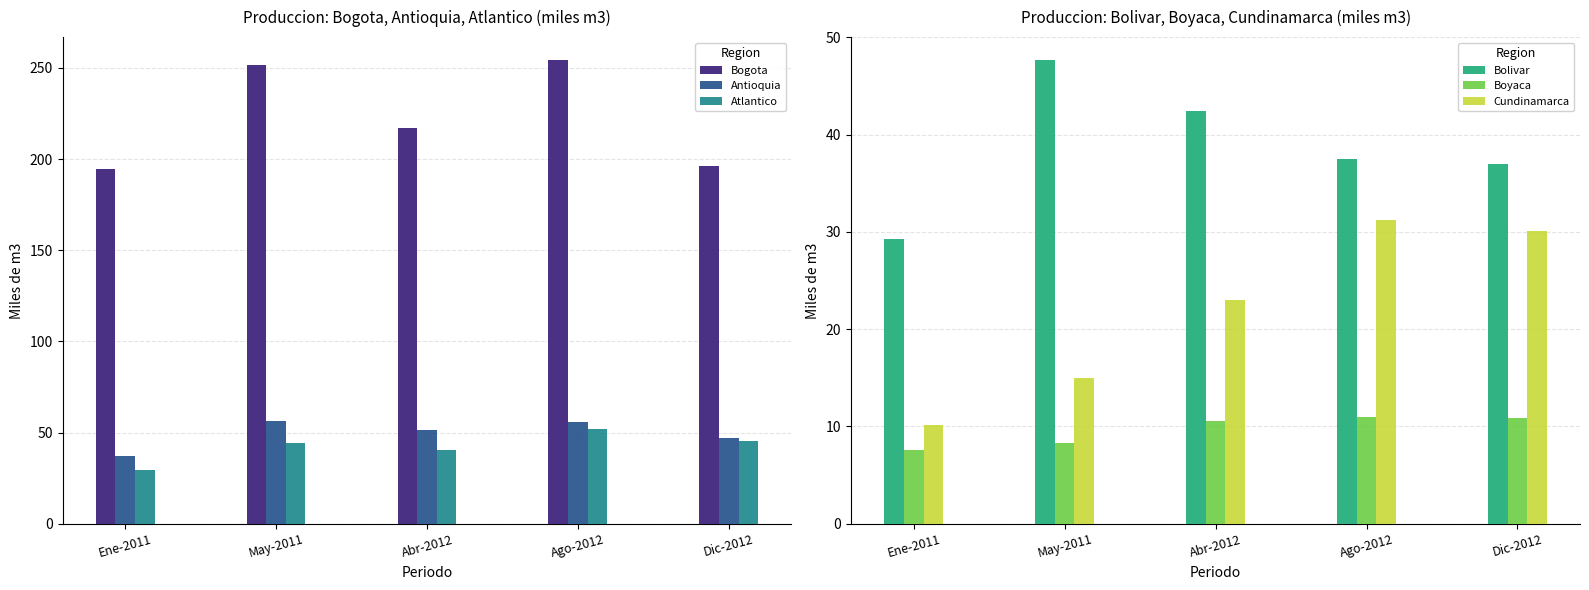

At which label is Atlantico closest to 40?

Abr-2012